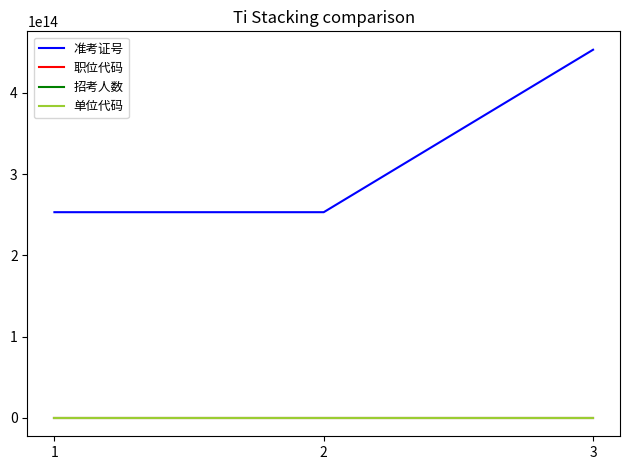

At which label is 准考证号 closest to 353222201090561?

1